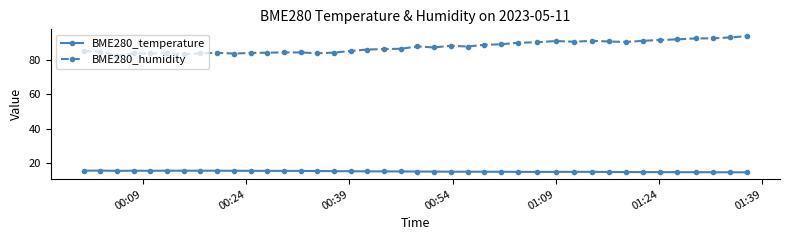

List the series in order of their peak value, lowest first.

BME280_temperature, BME280_humidity